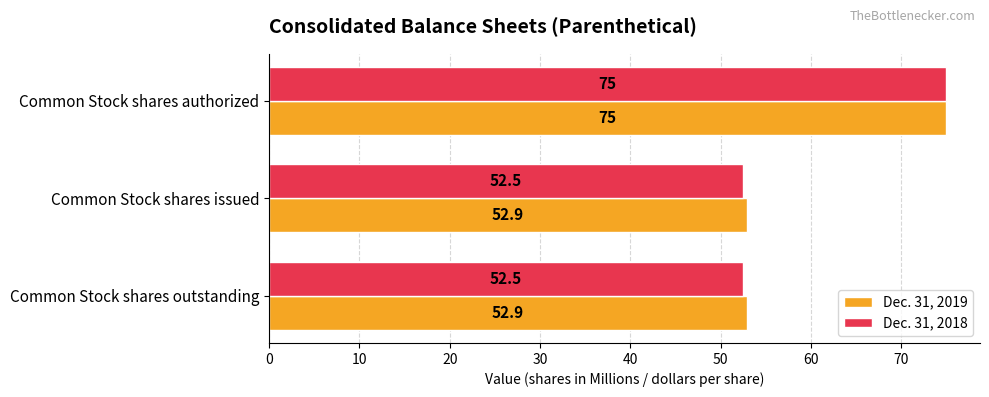

Is it true that Dec. 31, 2018 equals 125.9 at Common Stock shares authorized?

False